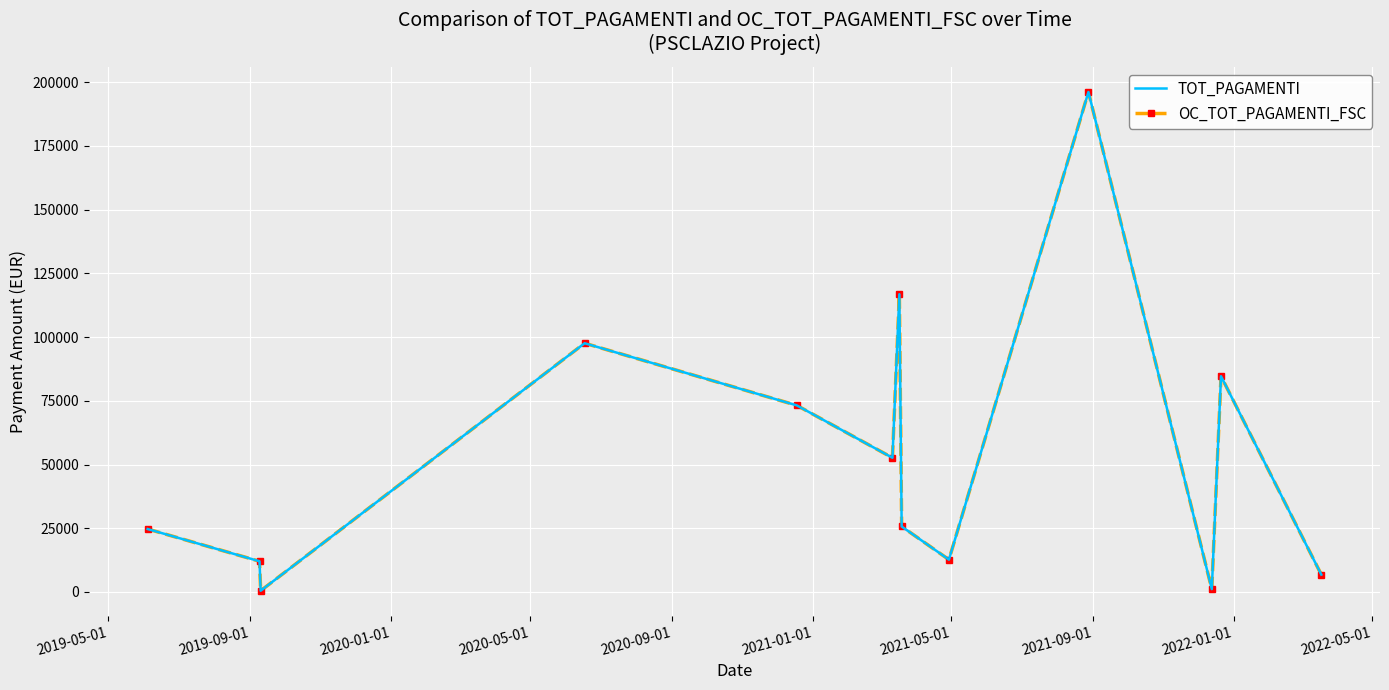

What is the lowest value of the TOT_PAGAMENTI series?

488.0